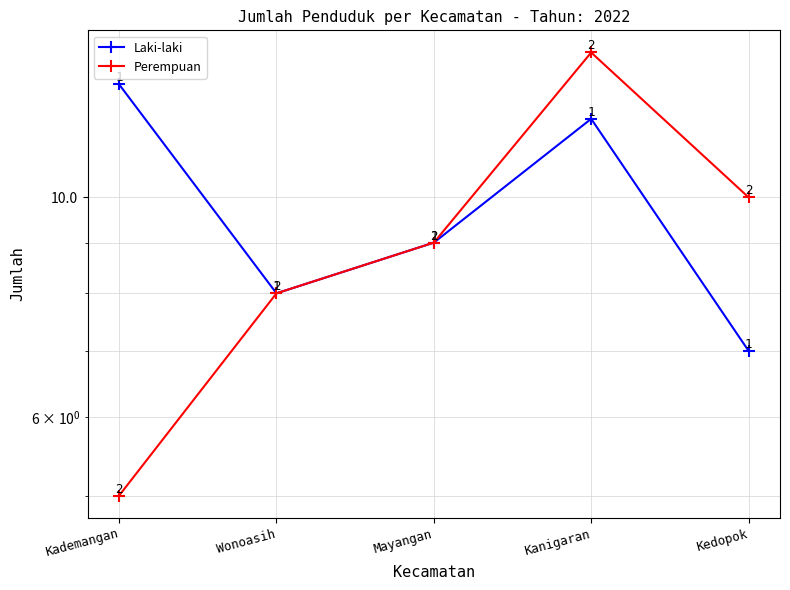

True or false: Perempuan and Laki-laki intersect in this chart.

False